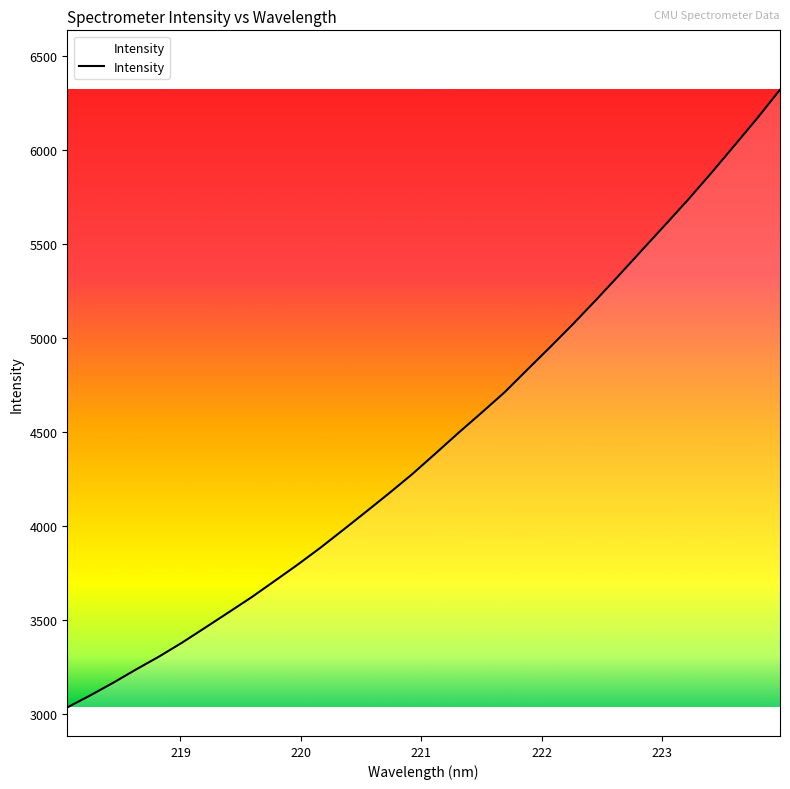

What is the difference between the maximum and minimum values?

3287.0